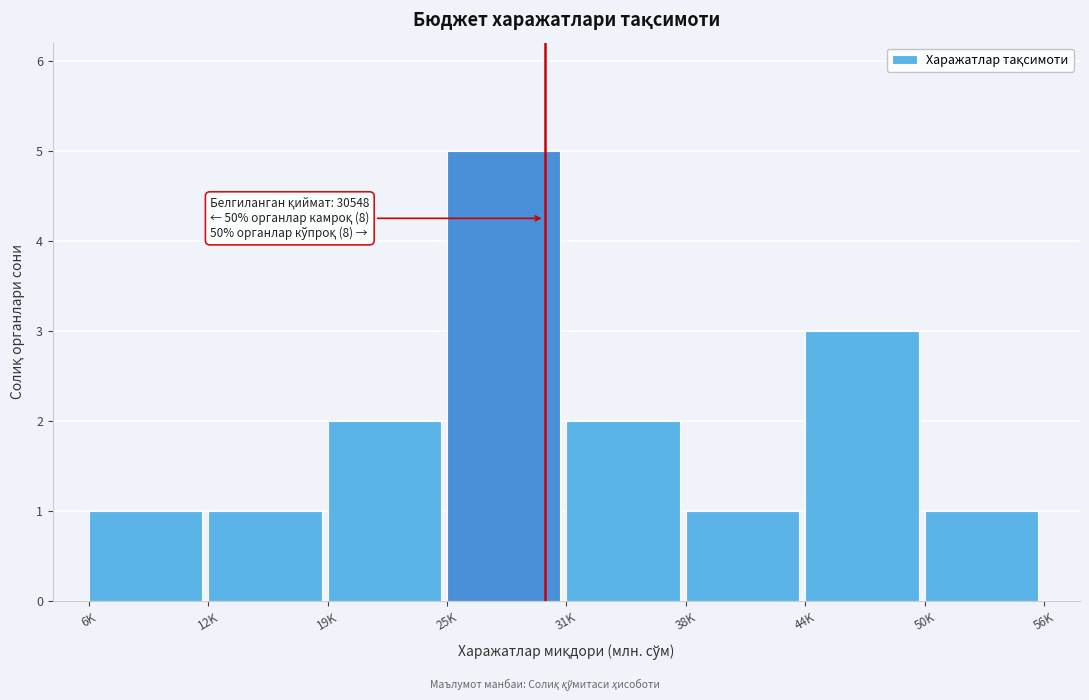

Reading right to left, what are all the values shown in this chart?

1	3	1	2	5	2	1	1